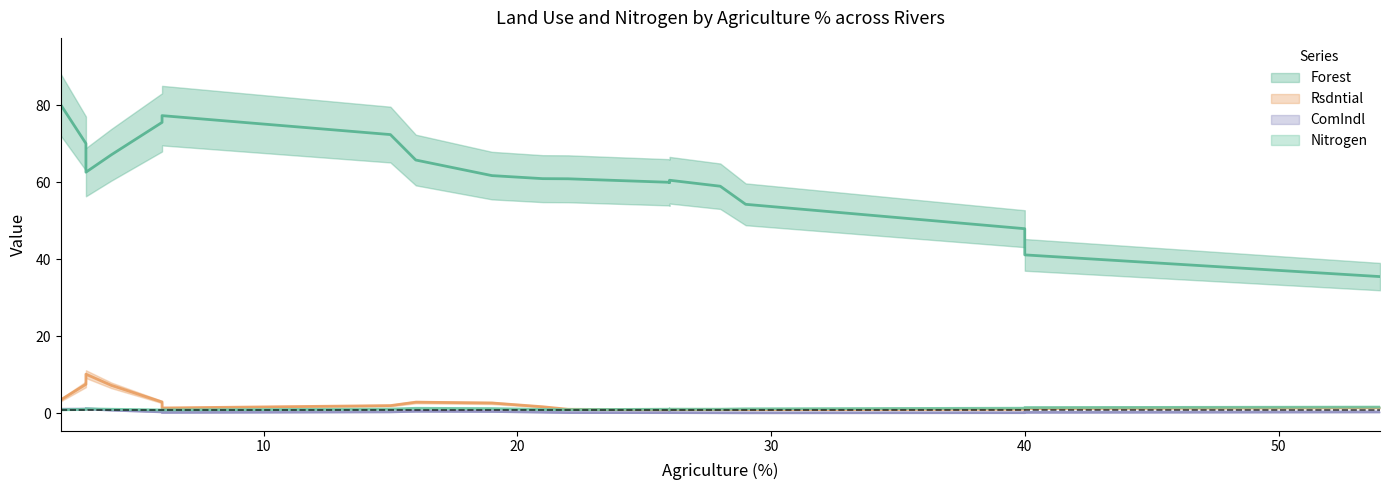

Which series ends up on top after the final intersection of ComIndl and Nitrogen?

Nitrogen